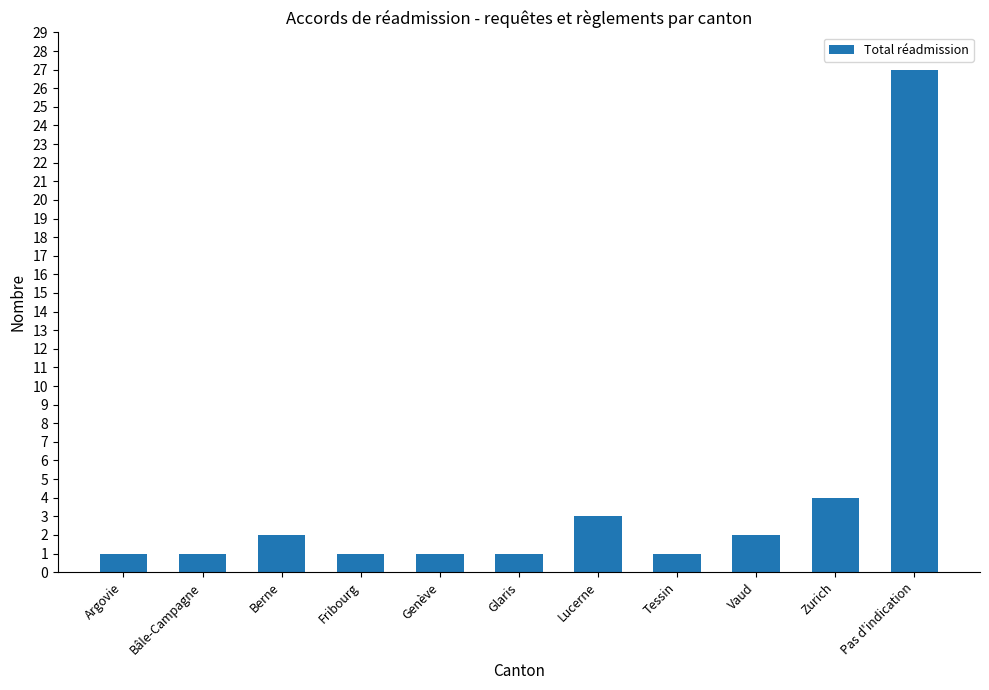

The value at Vaud is 0. True or false?

False